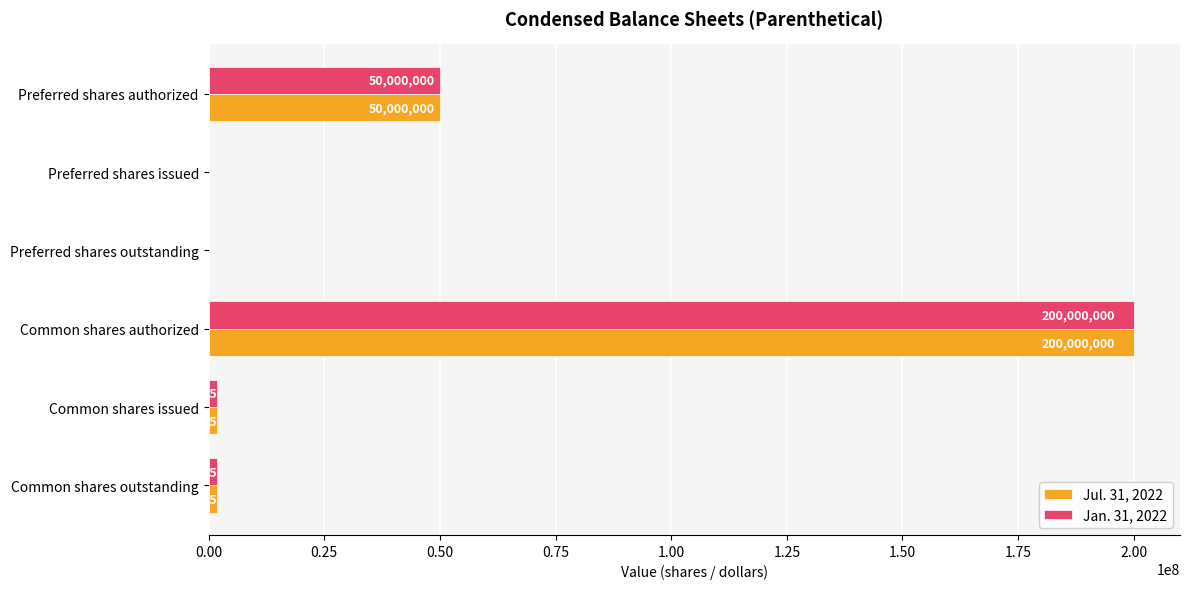

What is the sum of the Jan. 31, 2022 values at Preferred shares authorized and Preferred shares issued?

50000000